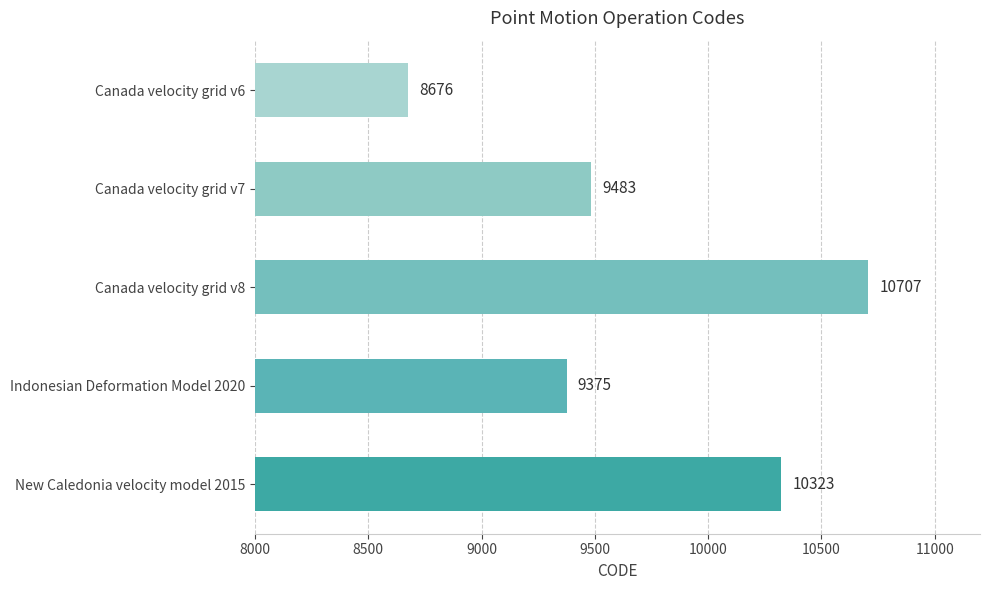

List the labels in order of value, largest first.

Canada velocity grid v8, New Caledonia velocity model 2015, Canada velocity grid v7, Indonesian Deformation Model 2020, Canada velocity grid v6